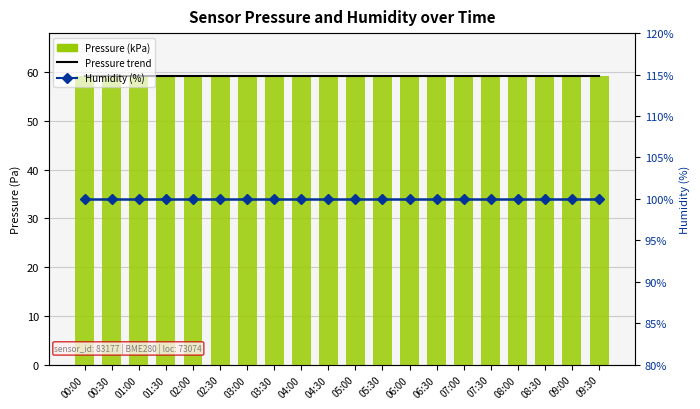

Between 05:00 and 04:30, which is larger?

04:30